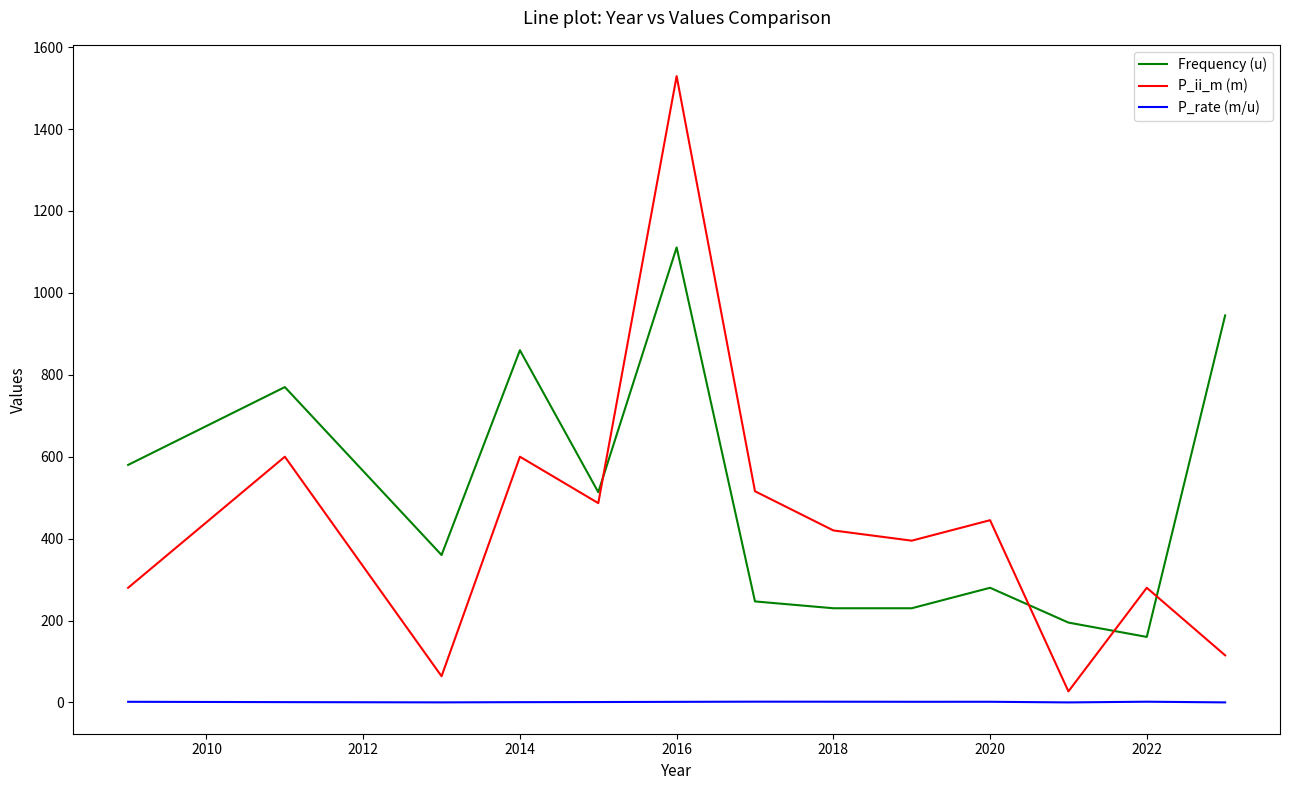

True or false: Frequency (u) and P_rate (m/u) cross at least once.

False